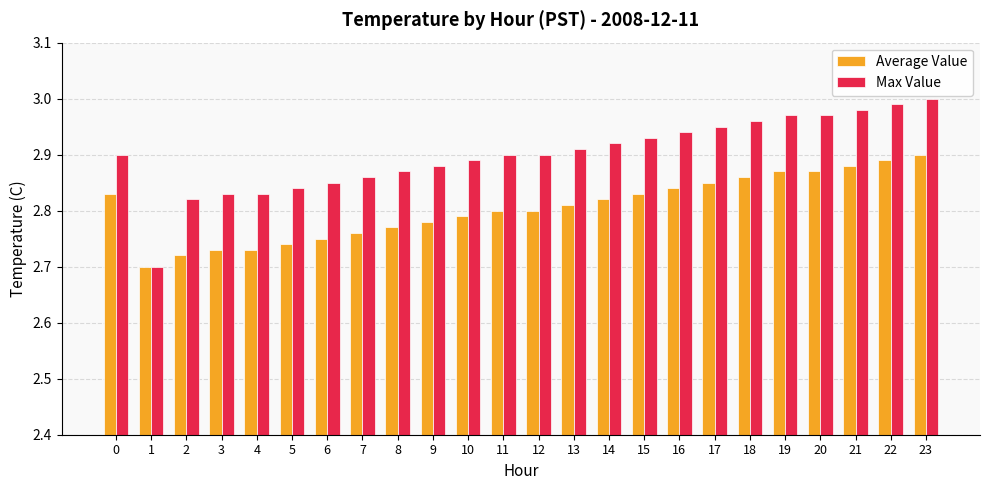

What is the difference between the highest and lowest values at 2?

0.1